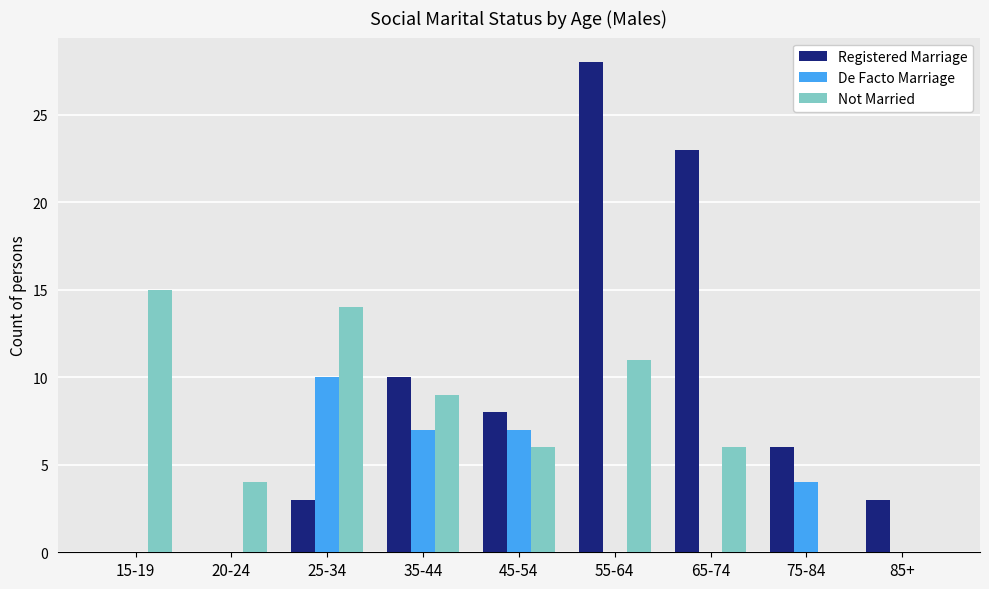

Count the number of categories in the chart.

9